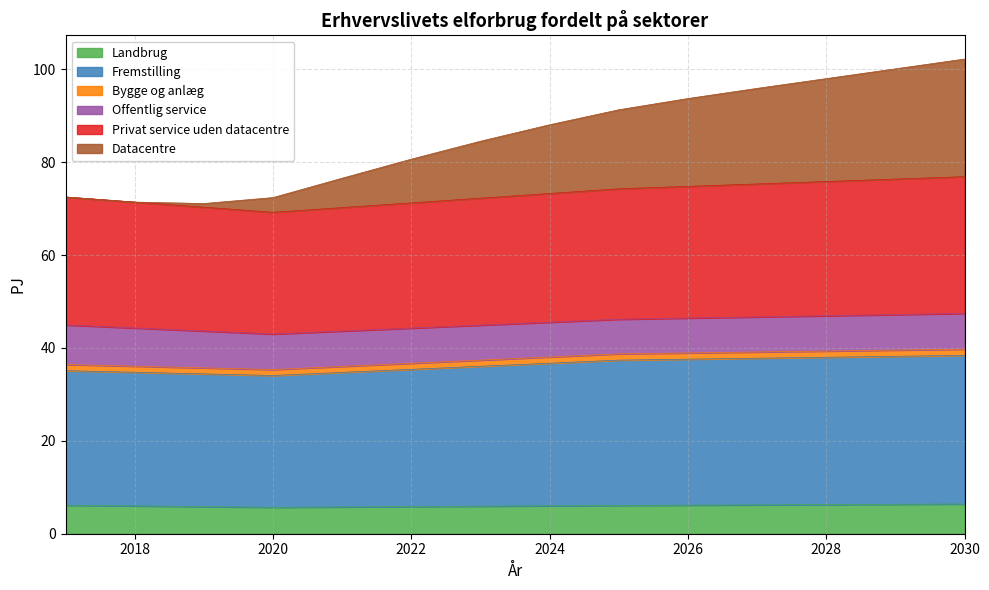

What is the minimum value for Landbrug?

5.7